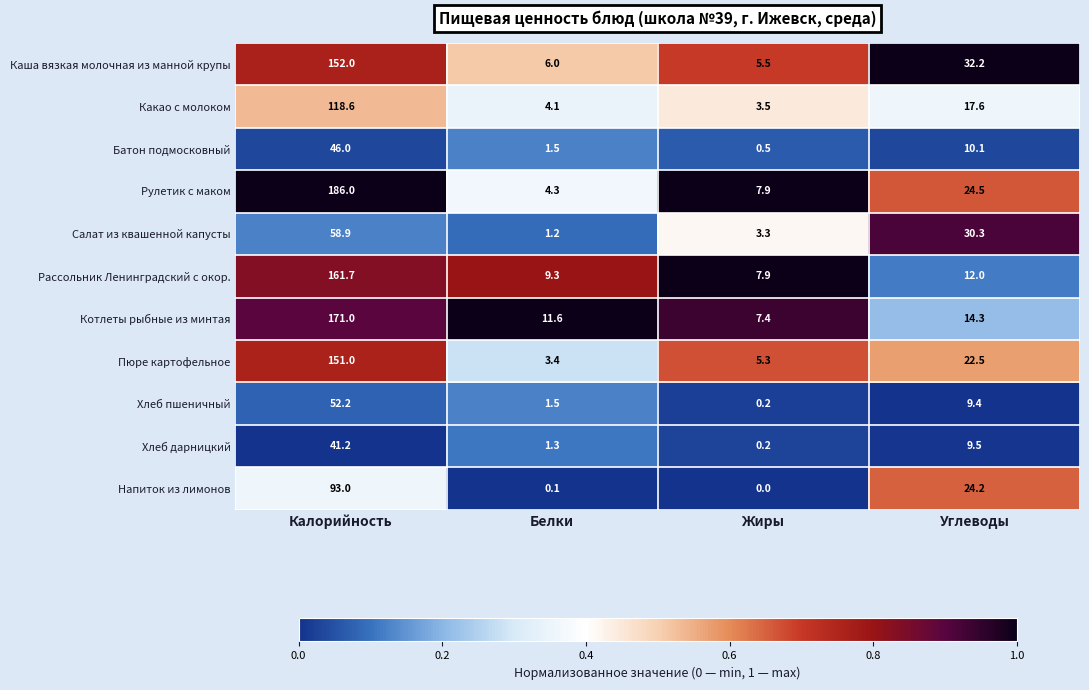

What is the highest value of the Рассольник Ленинградский с окор. series?

161.7